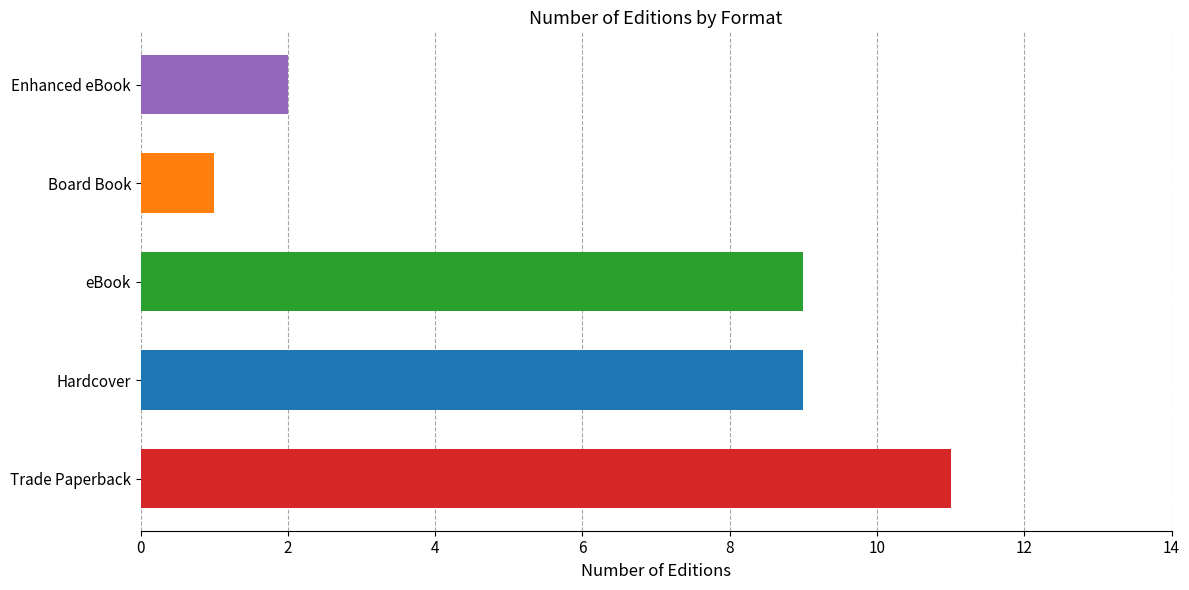

Read the value at eBook, to the nearest 5.

10